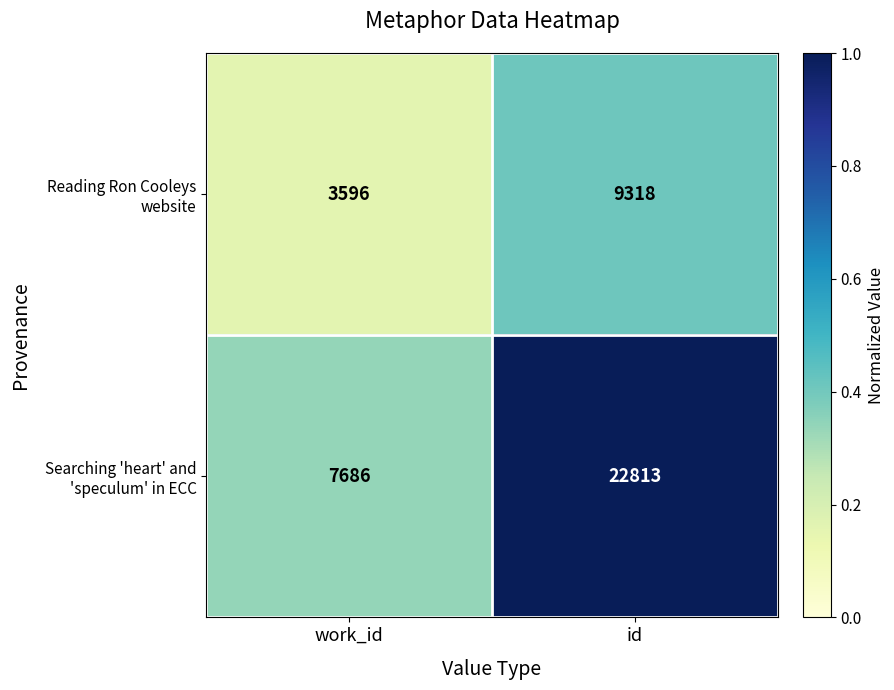

What is the total value across all series at id?

32131